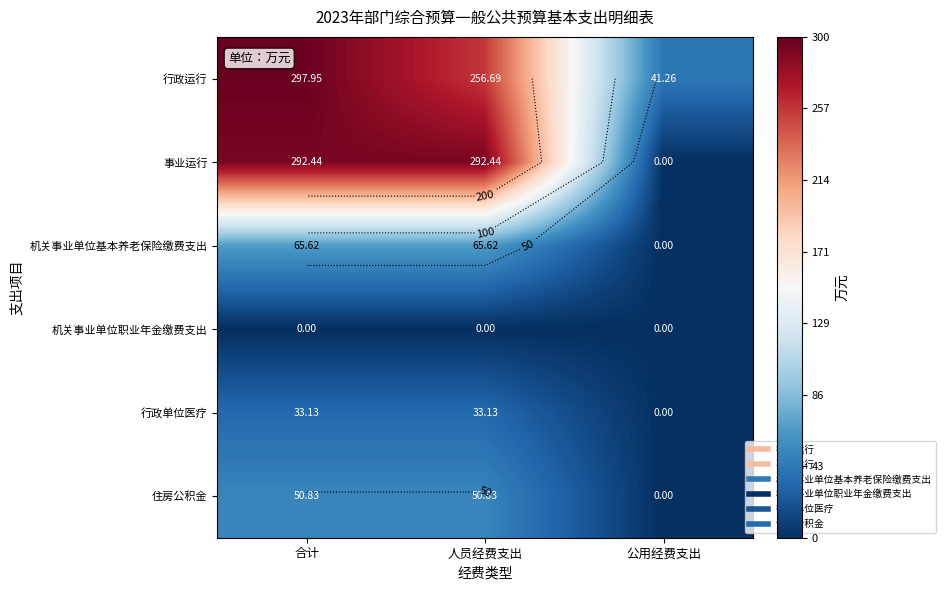

At how many categories does at least one series exceed 85?

2